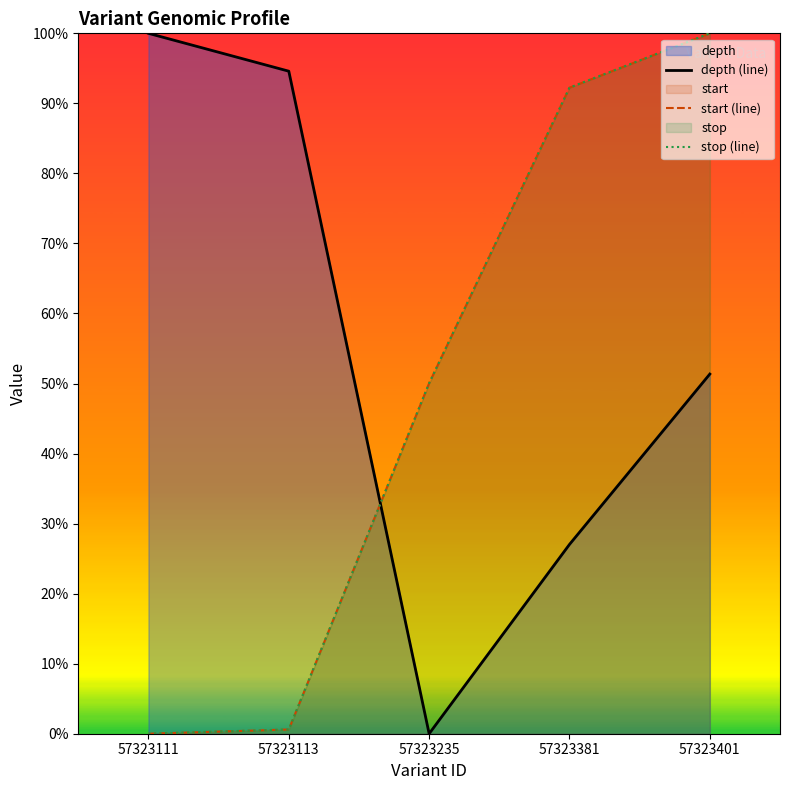

Where is start (line) nearest to the value 50?

57323235